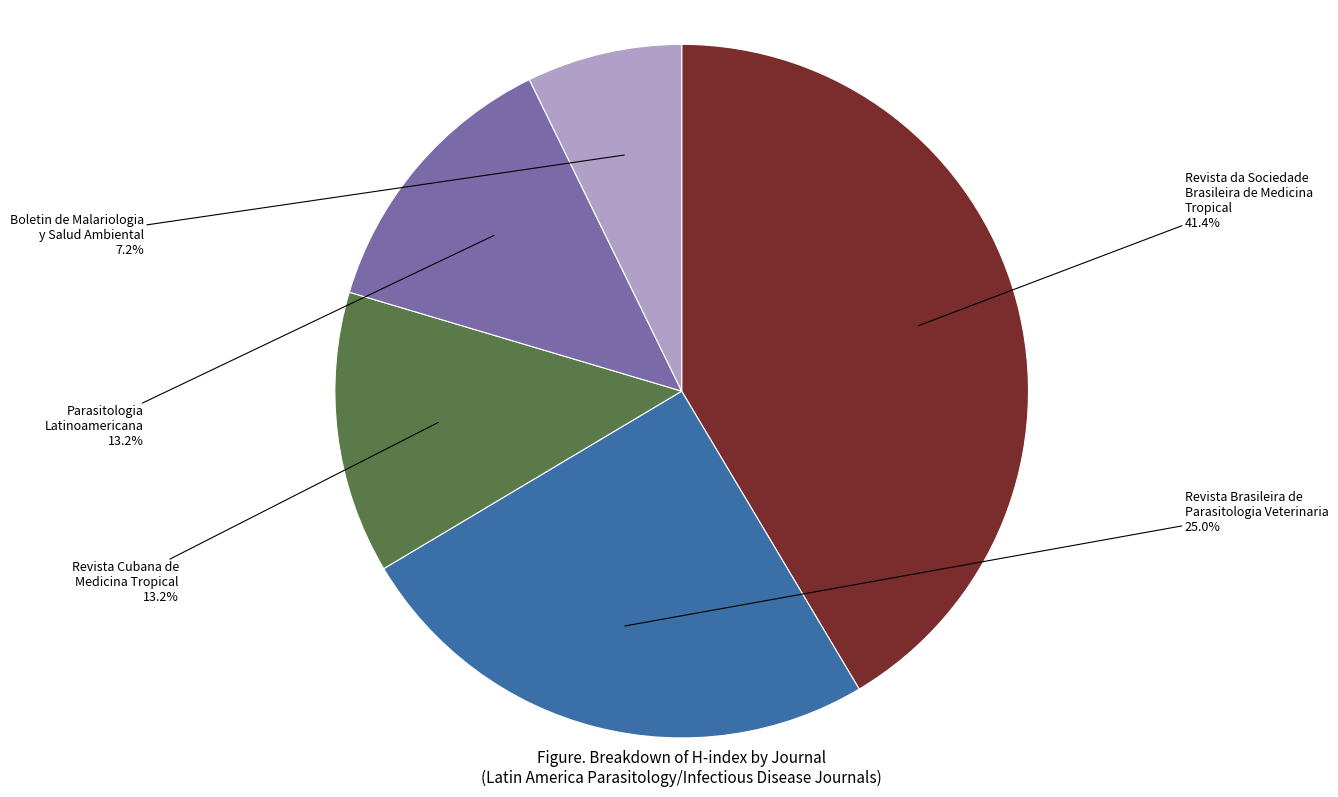

Count the number of slices in the pie.

5